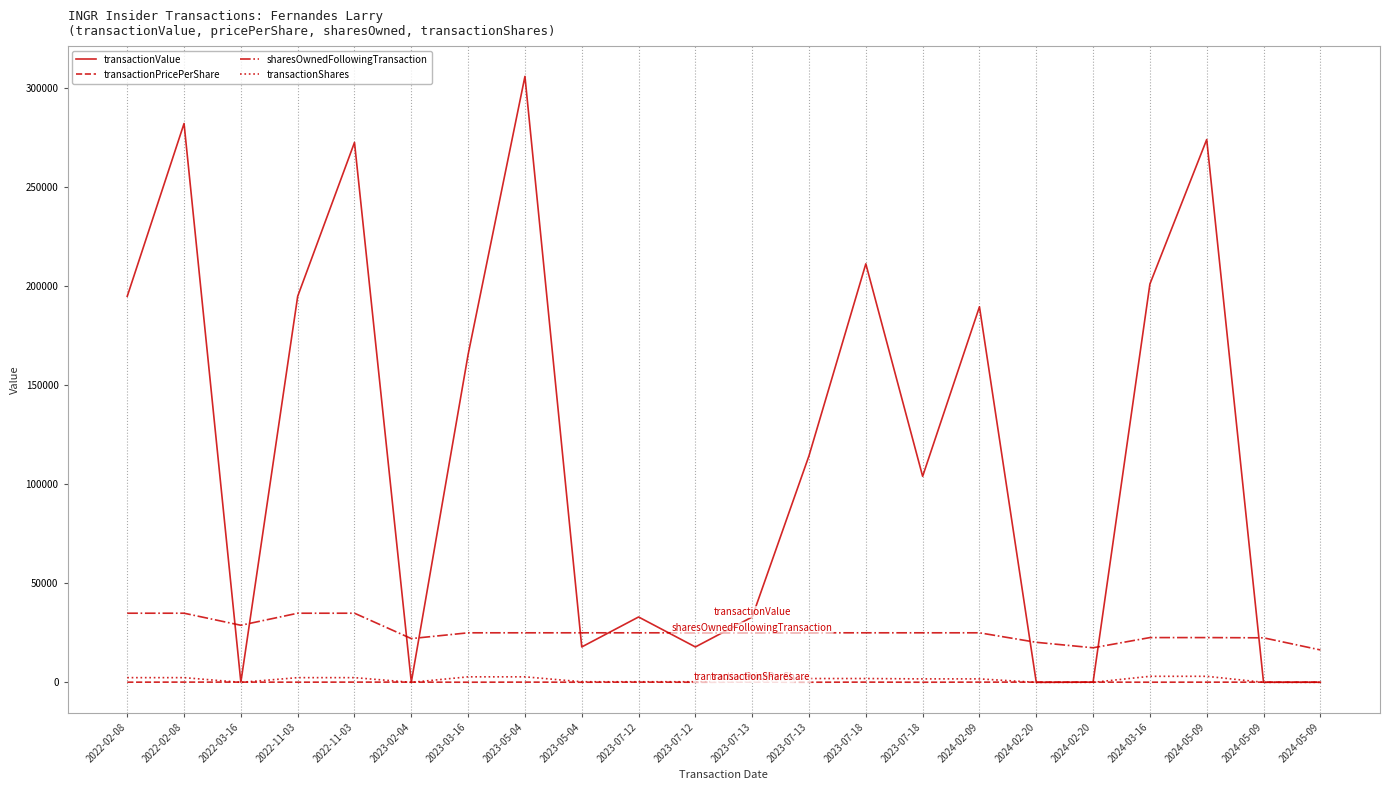

How many lines are shown in the chart?

4